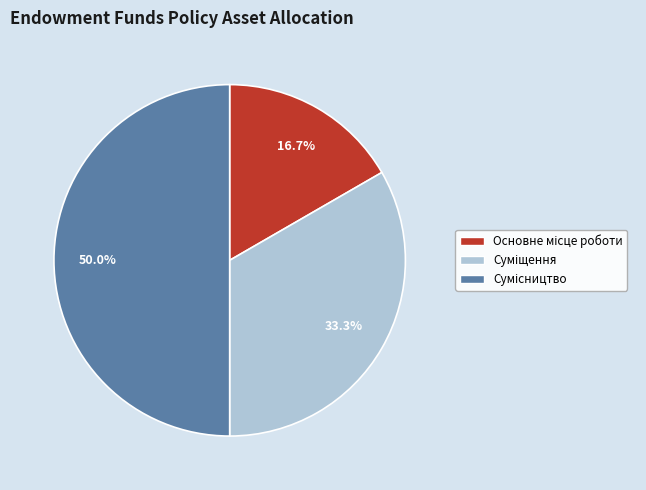

Which slice is the largest?

Сумісництво